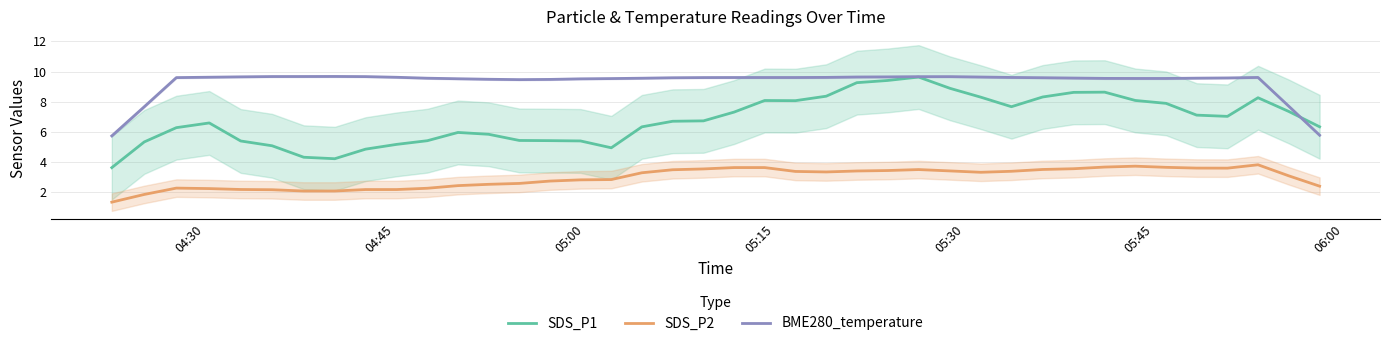

What are all the series names shown in the legend?

SDS_P1, SDS_P2, BME280_temperature